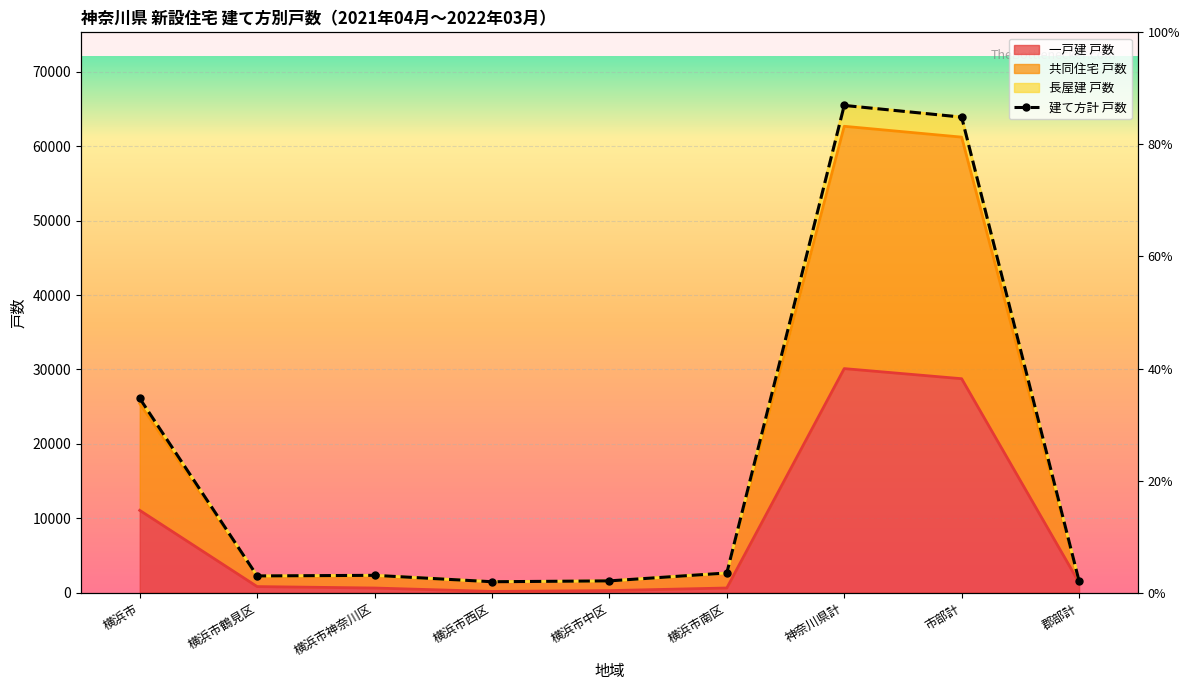

What position from the right is 横浜市中区?

5